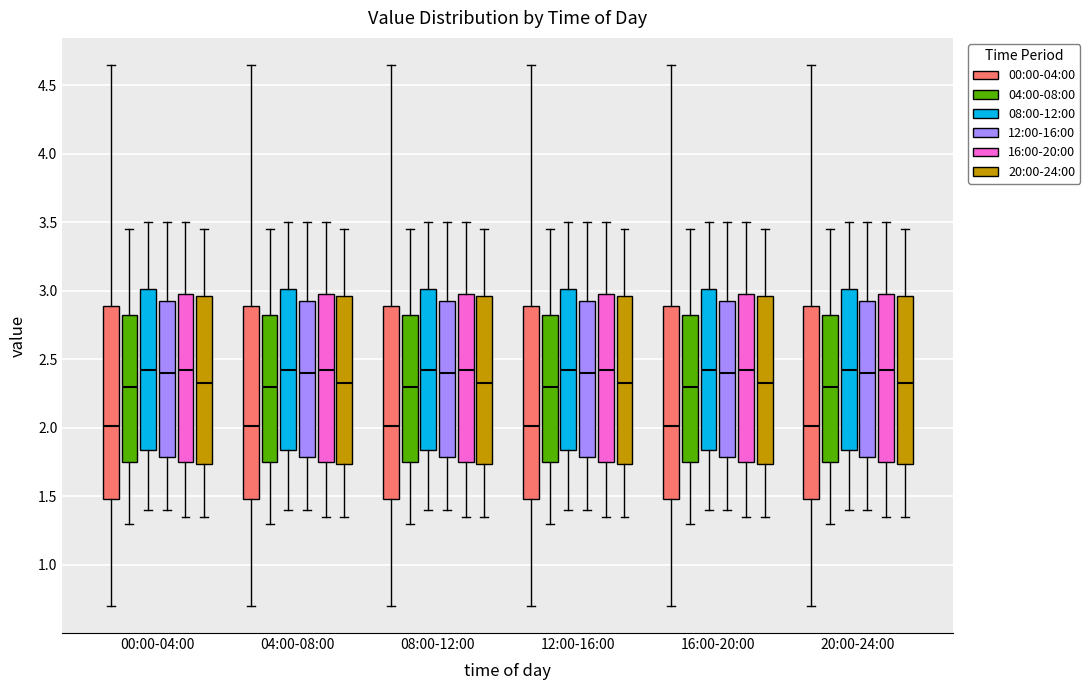

Reading left to right, transcribe this box plot: for each box, give where its median line is, the range the box spans, and where its two whiskers end, as read against the y-axis. The values are not printed on the chart, so give them approximately, as read against the axis.

00:00-04:00 (00:00-04:00): median 2.00, box 1.50 to 2.90, whiskers 0.70 to 4.65
00:00-04:00 (04:00-08:00): median 2.30, box 1.75 to 2.85, whiskers 1.30 to 3.45
00:00-04:00 (08:00-12:00): median 2.45, box 1.85 to 3.00, whiskers 1.40 to 3.50
00:00-04:00 (12:00-16:00): median 2.40, box 1.80 to 2.95, whiskers 1.40 to 3.50
00:00-04:00 (16:00-20:00): median 2.45, box 1.75 to 3.00, whiskers 1.35 to 3.50
00:00-04:00 (20:00-24:00): median 2.35, box 1.75 to 2.95, whiskers 1.35 to 3.45
04:00-08:00 (00:00-04:00): median 2.00, box 1.50 to 2.90, whiskers 0.70 to 4.65
04:00-08:00 (04:00-08:00): median 2.30, box 1.75 to 2.85, whiskers 1.30 to 3.45
04:00-08:00 (08:00-12:00): median 2.45, box 1.85 to 3.00, whiskers 1.40 to 3.50
04:00-08:00 (12:00-16:00): median 2.40, box 1.80 to 2.95, whiskers 1.40 to 3.50
04:00-08:00 (16:00-20:00): median 2.45, box 1.75 to 3.00, whiskers 1.35 to 3.50
04:00-08:00 (20:00-24:00): median 2.35, box 1.75 to 2.95, whiskers 1.35 to 3.45
08:00-12:00 (00:00-04:00): median 2.00, box 1.50 to 2.90, whiskers 0.70 to 4.65
08:00-12:00 (04:00-08:00): median 2.30, box 1.75 to 2.85, whiskers 1.30 to 3.45
08:00-12:00 (08:00-12:00): median 2.45, box 1.85 to 3.00, whiskers 1.40 to 3.50
08:00-12:00 (12:00-16:00): median 2.40, box 1.80 to 2.95, whiskers 1.40 to 3.50
08:00-12:00 (16:00-20:00): median 2.45, box 1.75 to 3.00, whiskers 1.35 to 3.50
08:00-12:00 (20:00-24:00): median 2.35, box 1.75 to 2.95, whiskers 1.35 to 3.45
12:00-16:00 (00:00-04:00): median 2.00, box 1.50 to 2.90, whiskers 0.70 to 4.65
12:00-16:00 (04:00-08:00): median 2.30, box 1.75 to 2.85, whiskers 1.30 to 3.45
12:00-16:00 (08:00-12:00): median 2.45, box 1.85 to 3.00, whiskers 1.40 to 3.50
12:00-16:00 (12:00-16:00): median 2.40, box 1.80 to 2.95, whiskers 1.40 to 3.50
12:00-16:00 (16:00-20:00): median 2.45, box 1.75 to 3.00, whiskers 1.35 to 3.50
12:00-16:00 (20:00-24:00): median 2.35, box 1.75 to 2.95, whiskers 1.35 to 3.45
16:00-20:00 (00:00-04:00): median 2.00, box 1.50 to 2.90, whiskers 0.70 to 4.65
16:00-20:00 (04:00-08:00): median 2.30, box 1.75 to 2.85, whiskers 1.30 to 3.45
16:00-20:00 (08:00-12:00): median 2.45, box 1.85 to 3.00, whiskers 1.40 to 3.50
16:00-20:00 (12:00-16:00): median 2.40, box 1.80 to 2.95, whiskers 1.40 to 3.50
16:00-20:00 (16:00-20:00): median 2.45, box 1.75 to 3.00, whiskers 1.35 to 3.50
16:00-20:00 (20:00-24:00): median 2.35, box 1.75 to 2.95, whiskers 1.35 to 3.45
20:00-24:00 (00:00-04:00): median 2.00, box 1.50 to 2.90, whiskers 0.70 to 4.65
20:00-24:00 (04:00-08:00): median 2.30, box 1.75 to 2.85, whiskers 1.30 to 3.45
20:00-24:00 (08:00-12:00): median 2.45, box 1.85 to 3.00, whiskers 1.40 to 3.50
20:00-24:00 (12:00-16:00): median 2.40, box 1.80 to 2.95, whiskers 1.40 to 3.50
20:00-24:00 (16:00-20:00): median 2.45, box 1.75 to 3.00, whiskers 1.35 to 3.50
20:00-24:00 (20:00-24:00): median 2.35, box 1.75 to 2.95, whiskers 1.35 to 3.45